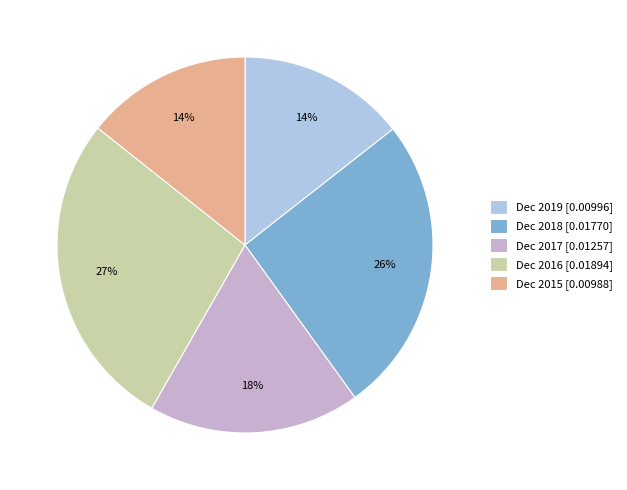

Is the sum of Dec 2019 and Dec 2018 greater than half?

No